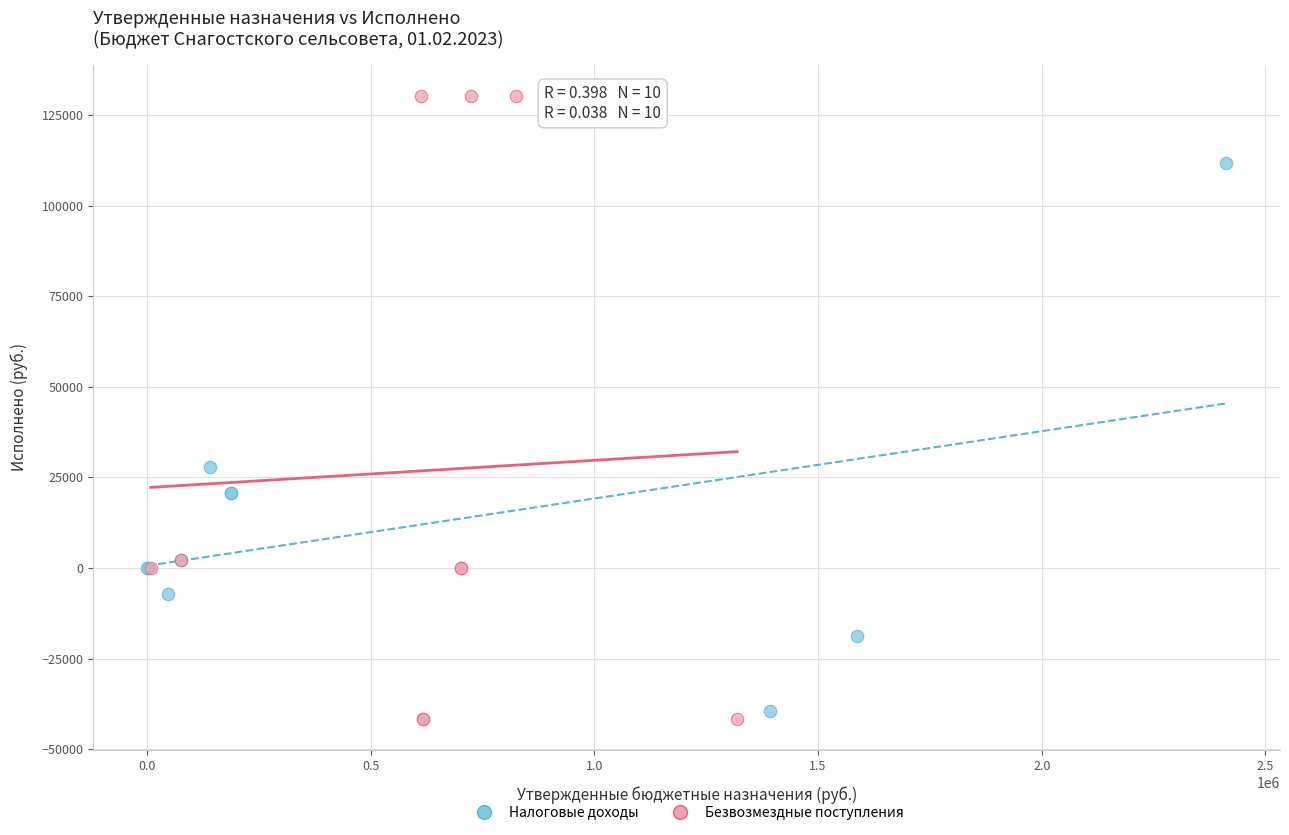

Which series contains the highest Y value?

Безвозмездные поступления